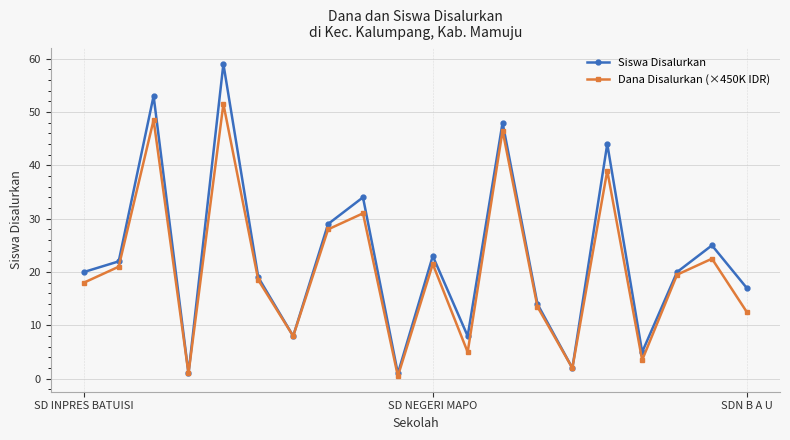

Which series has the widest spread of values?

Siswa Disalurkan